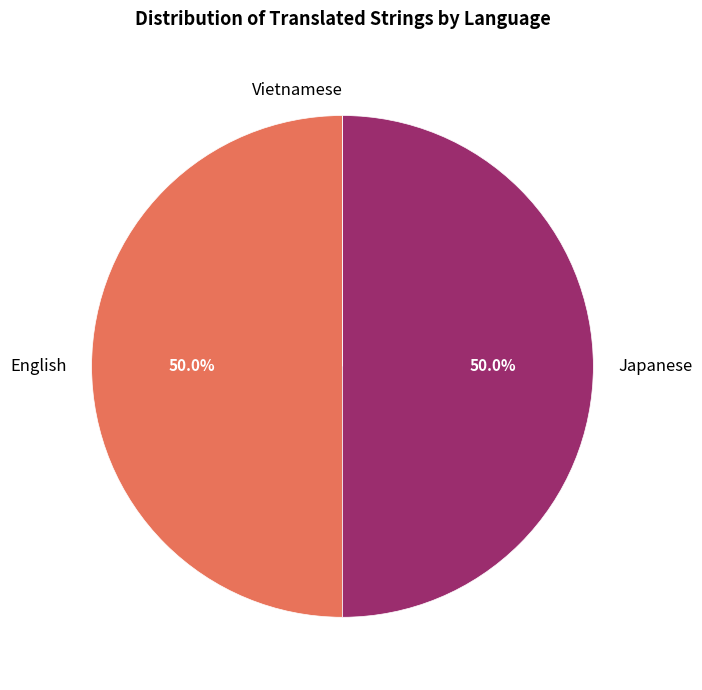

What portion of the pie excludes Japanese?

50.0%